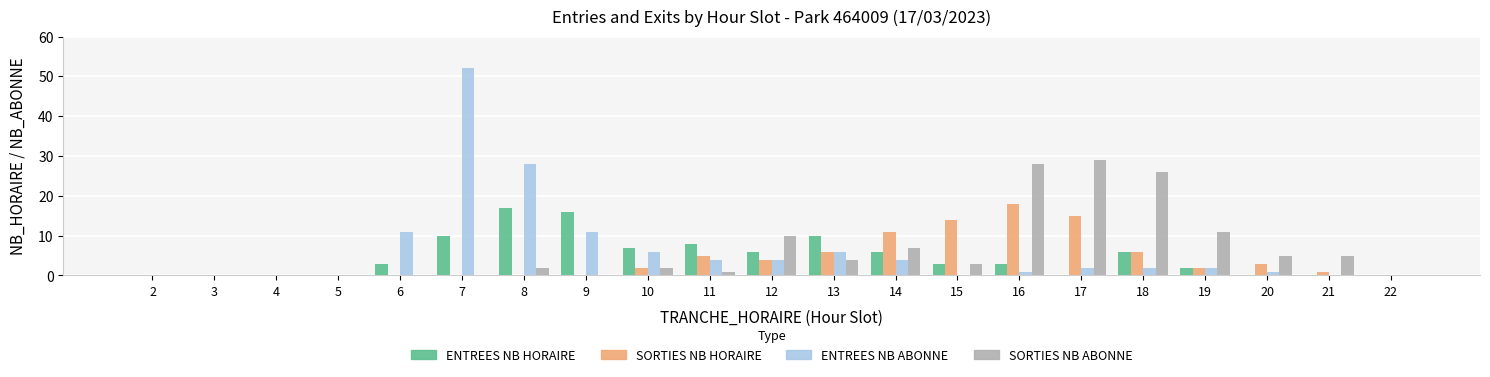

True or false: SORTIES NB ABONNE has a value of 19 at 3.

False